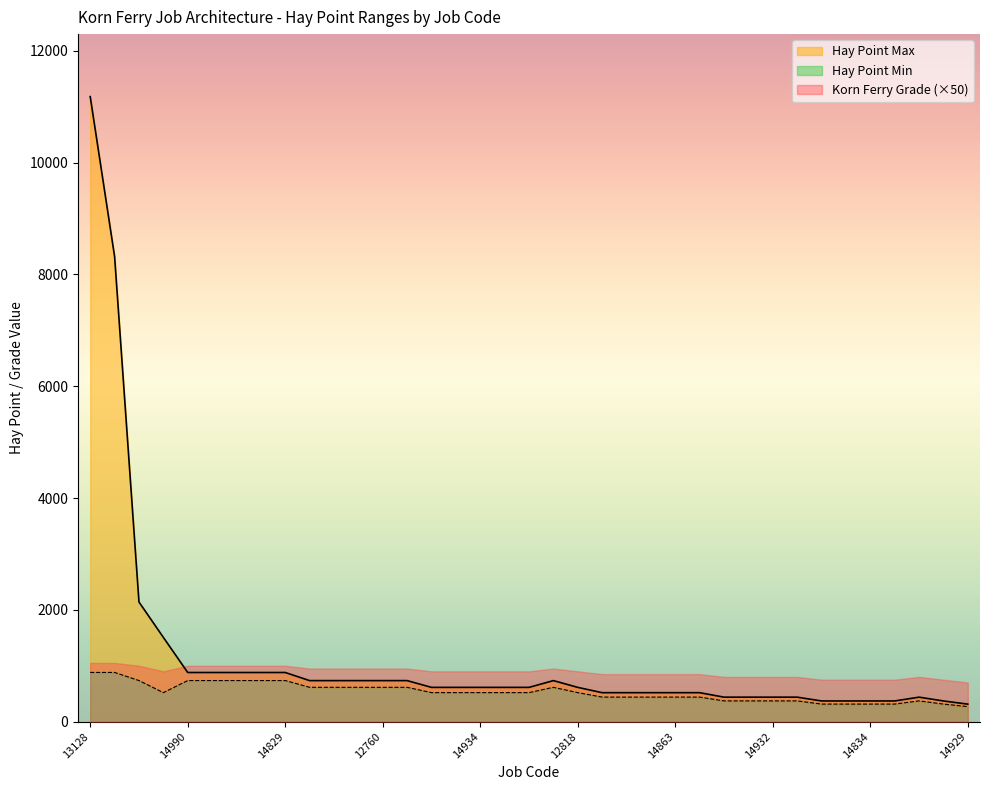

Where is Hay Point Max nearest to the value 5746?

13129